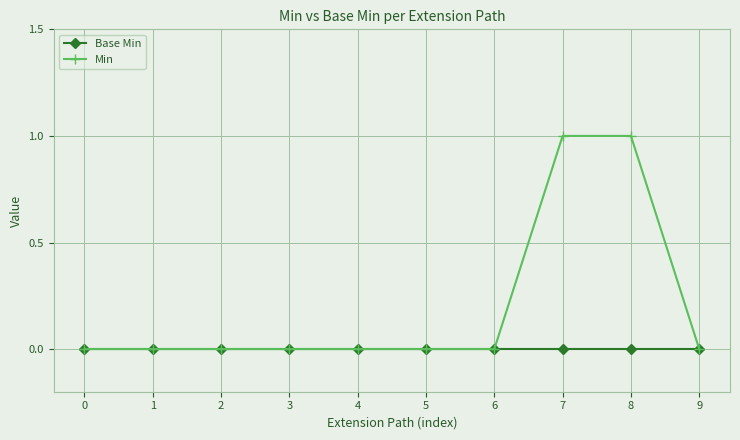

Which series has the largest range (max minus min)?

Min